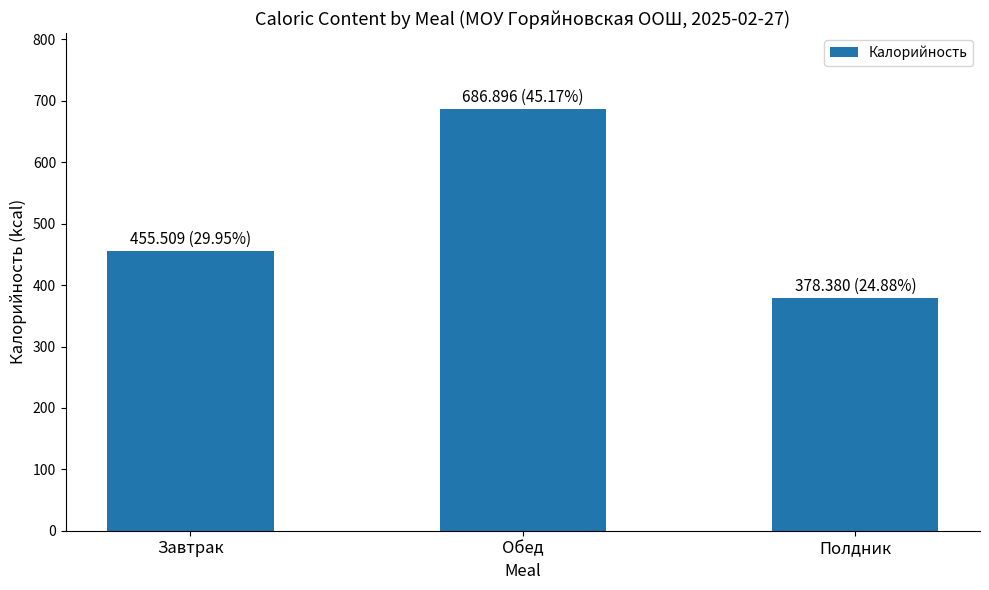

What is the sum of the values at Обед and Полдник?

1065.3